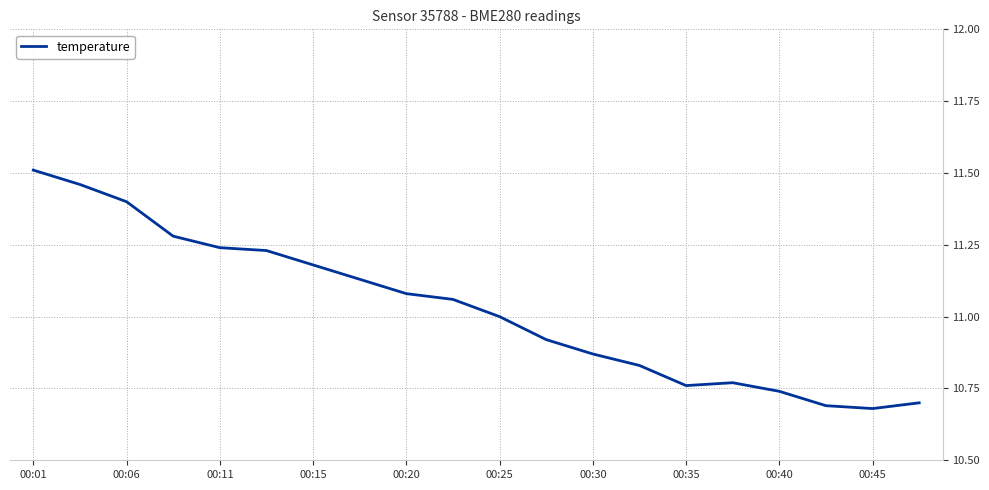

What is the difference between the maximum and minimum values?

0.8